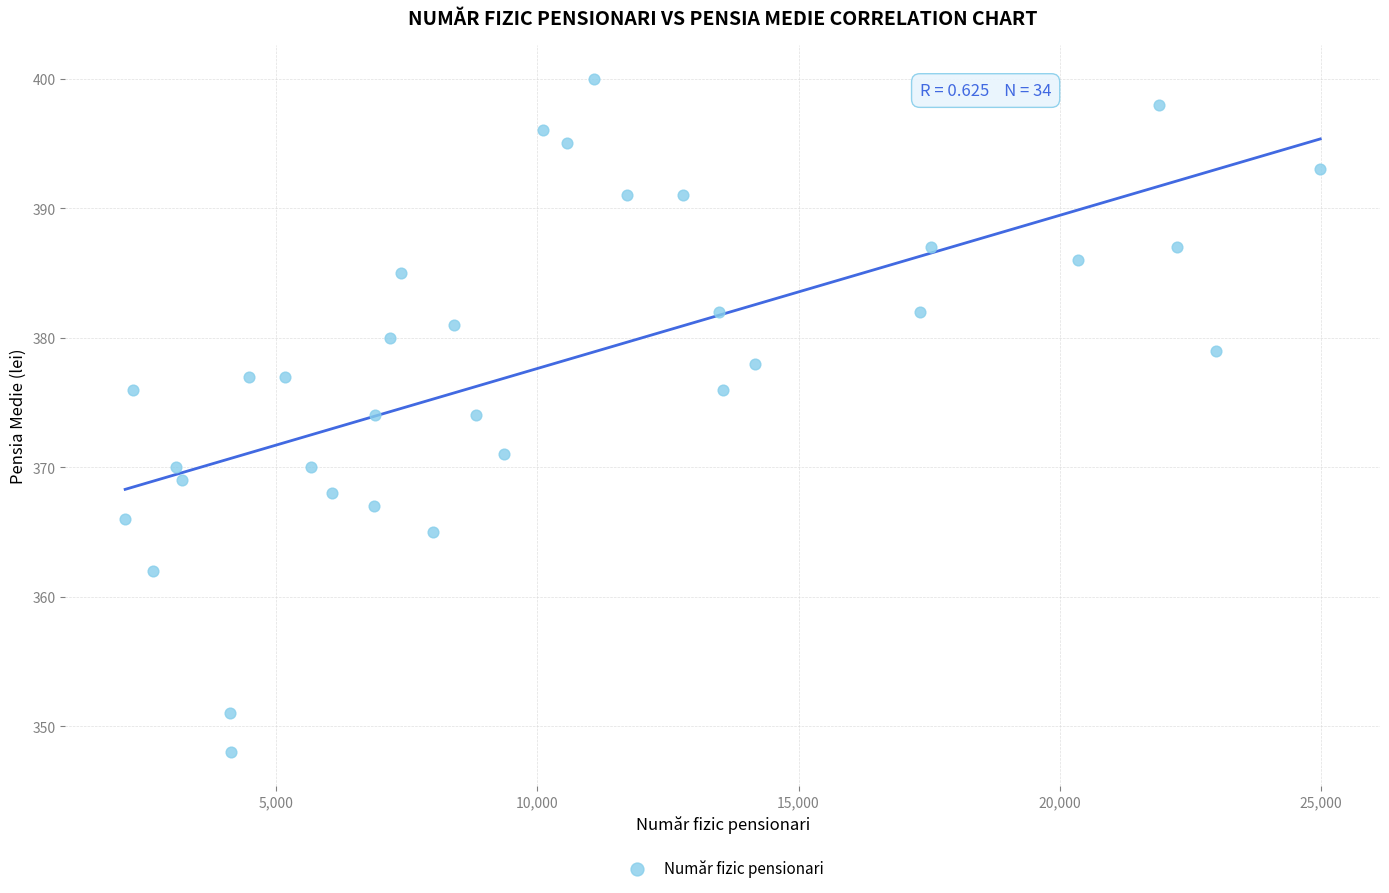

What is the range of Y values (max minus min)?

52